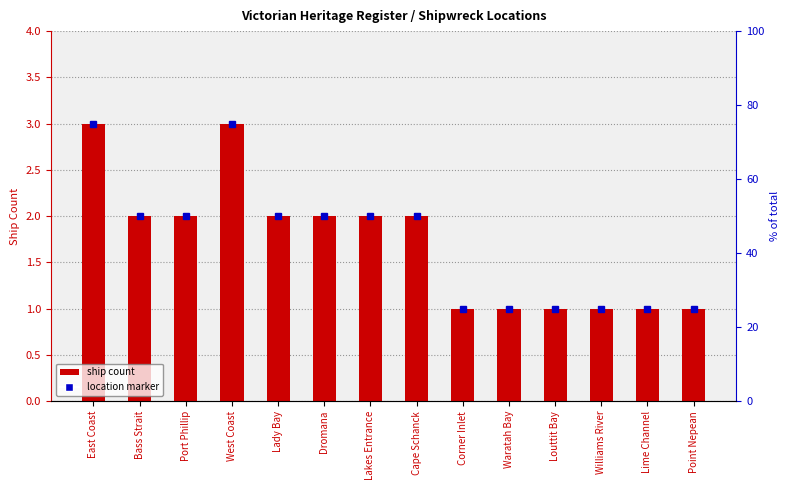

What is the value of the 3rd bar from the left?

2